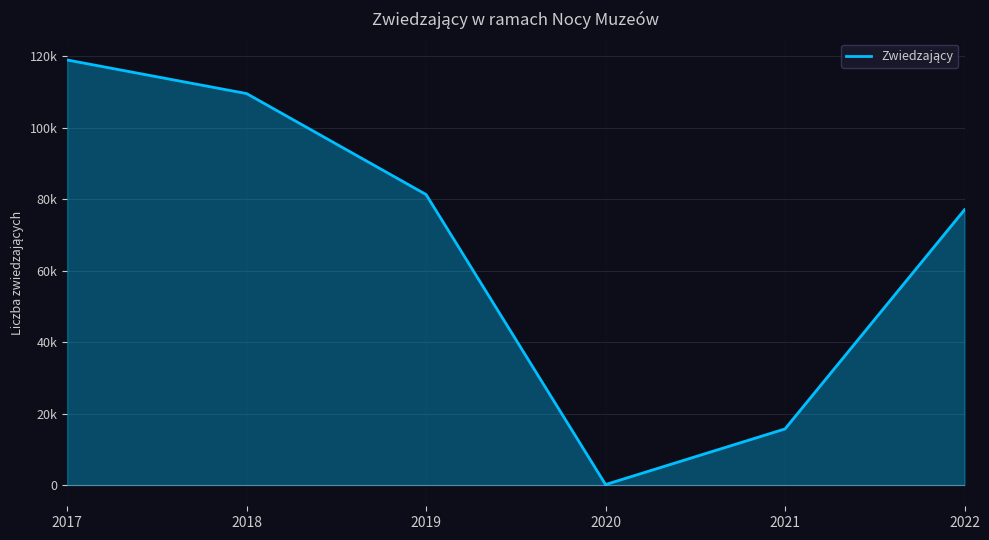

Is it true that the value at 2021 is 23136?

False